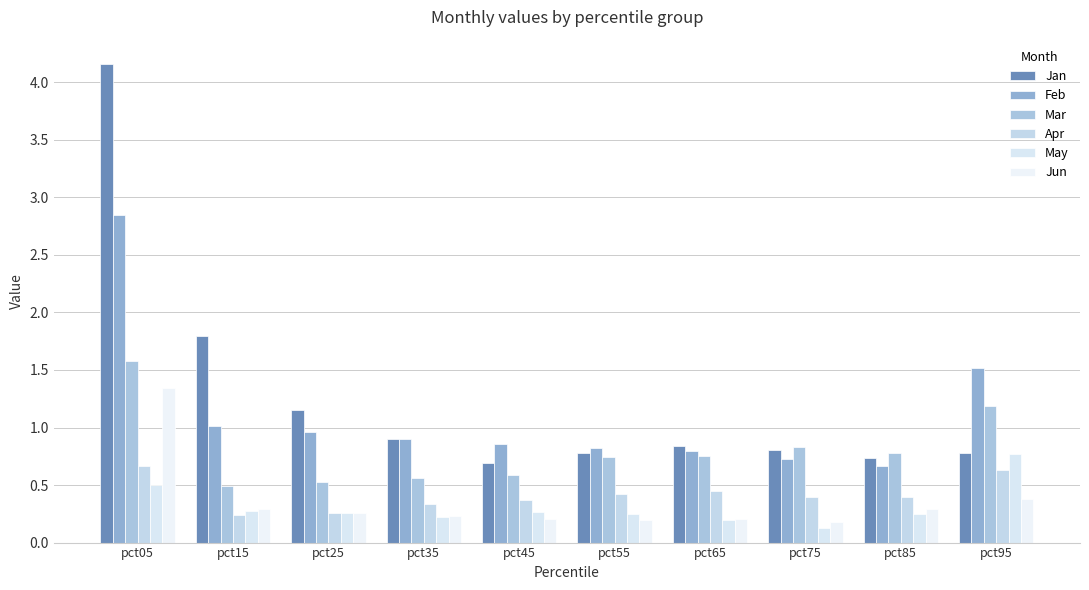

Rank the categories by Jan value from highest to lowest.

pct05, pct15, pct25, pct35, pct65, pct75, pct95, pct55, pct85, pct45